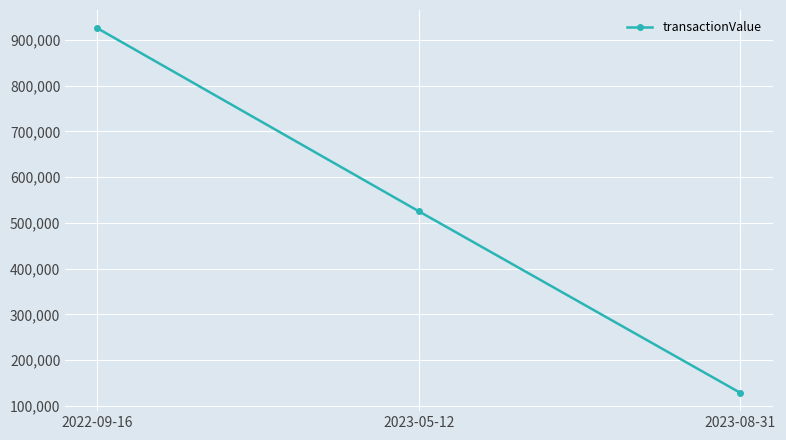

At which label does the data first exceed 525232?

2022-09-16